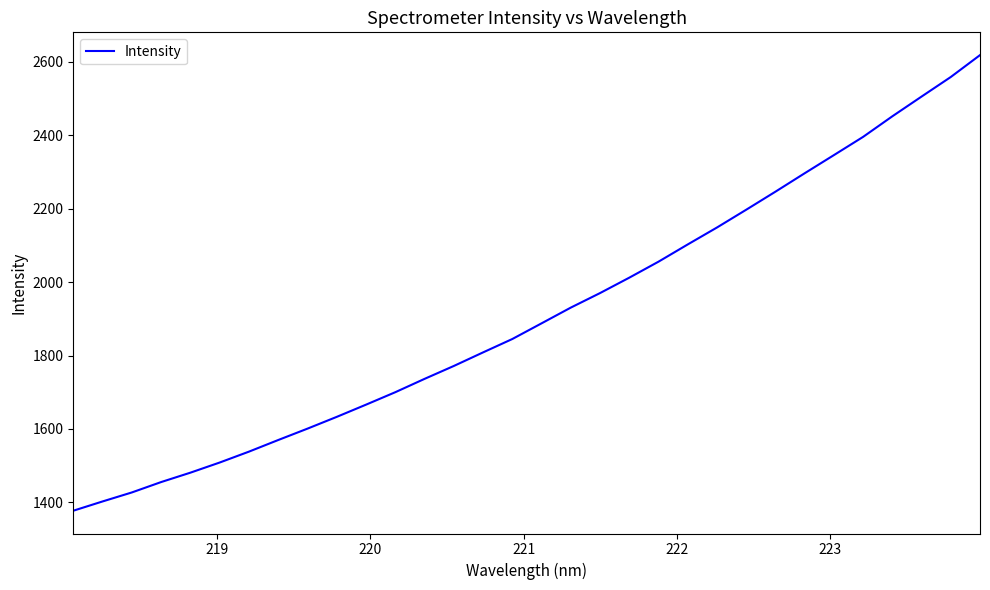

What is the minimum value shown in the chart?

1377.3